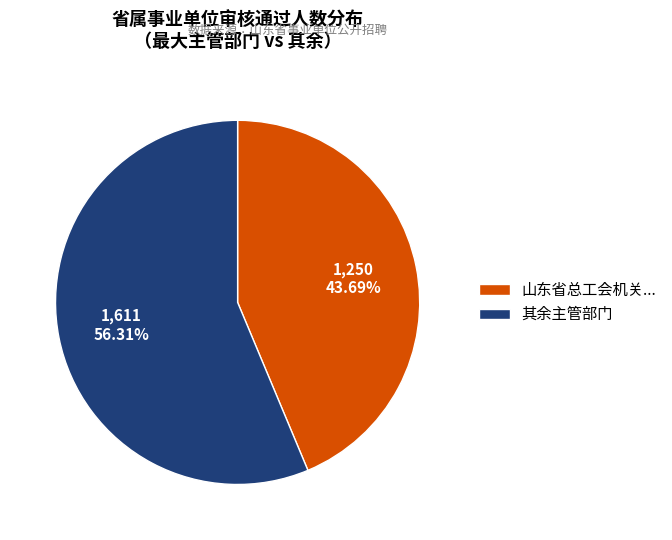

Which slice is the smallest?

山东省总工会机关...